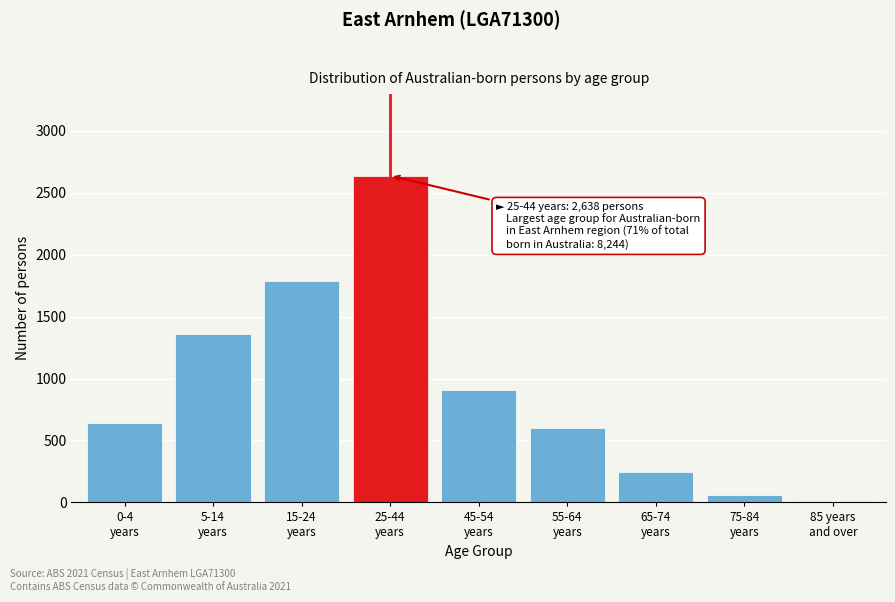

Reading right to left, transcribe all the data shown in this chart.

10	61	246	600	907	2638	1790	1358	640